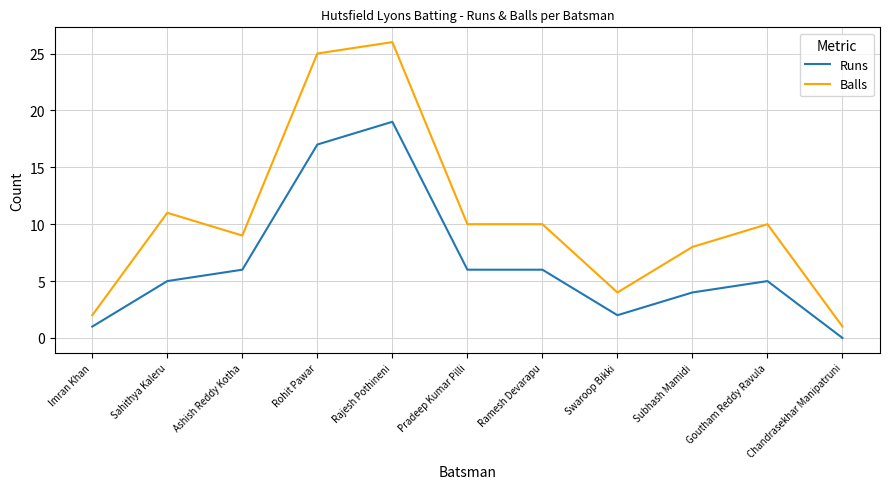

The Runs series shows 31 at Rajesh Pothineni. True or false?

False